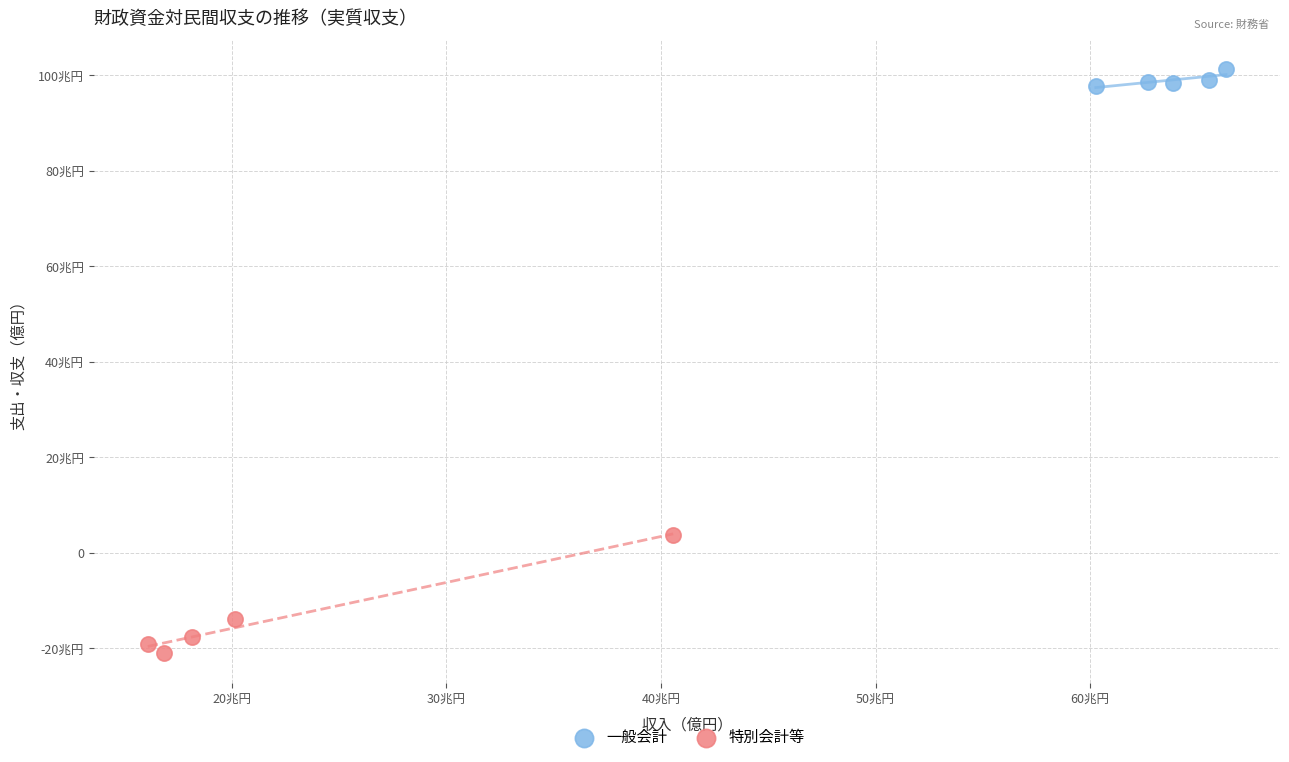

What are all the series names shown in the legend?

一般会計, 特別会計等